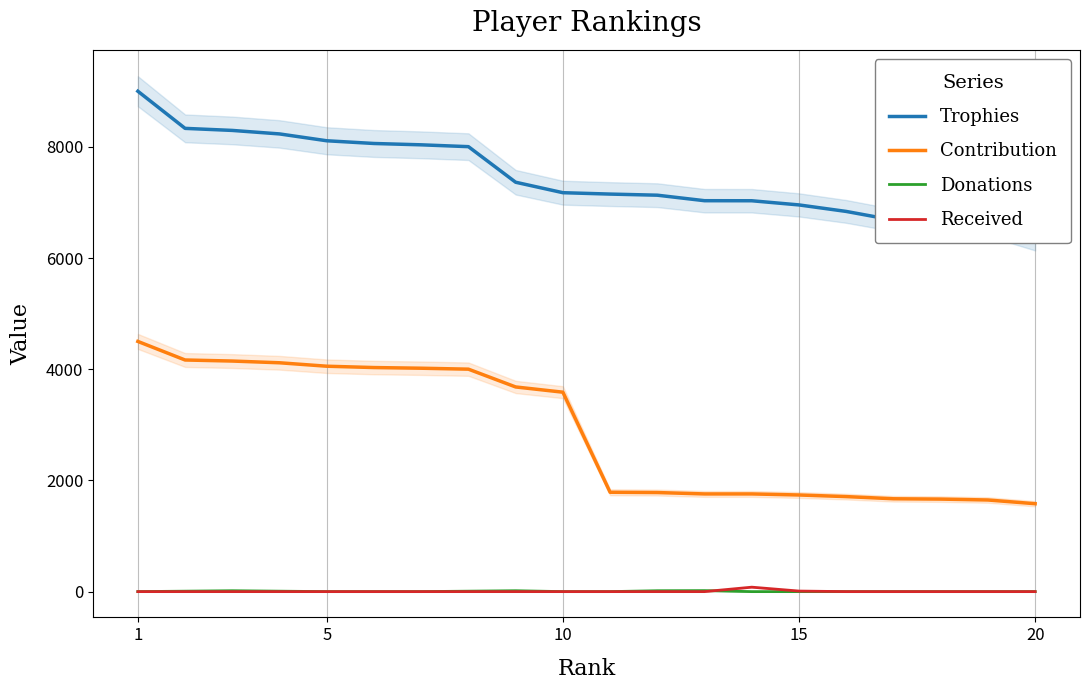

The value of Contribution at 5 is 4054. True or false?

True